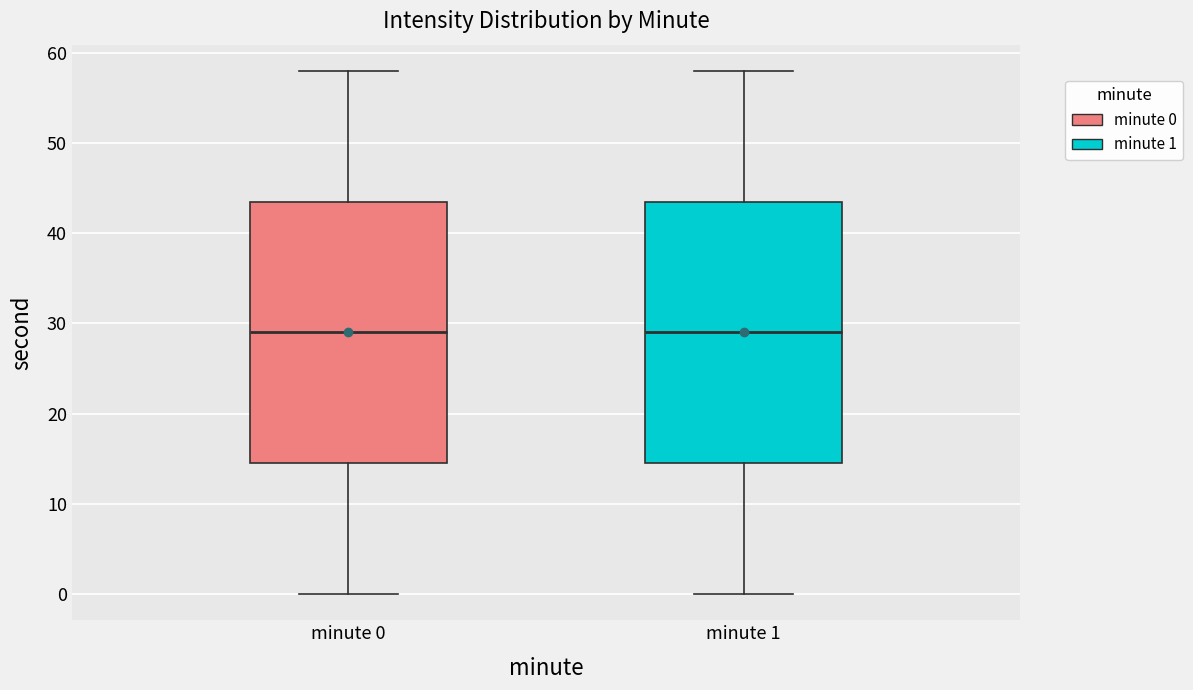

Reading left to right, read every box against the y-axis: the position of its median line, the range the box covers, and the ends of its whiskers. The values are not printed on the chart, so give them approximately, as read against the axis.

minute 0: median 29, box 15 to 44, whiskers 0 to 58
minute 1: median 29, box 15 to 44, whiskers 0 to 58